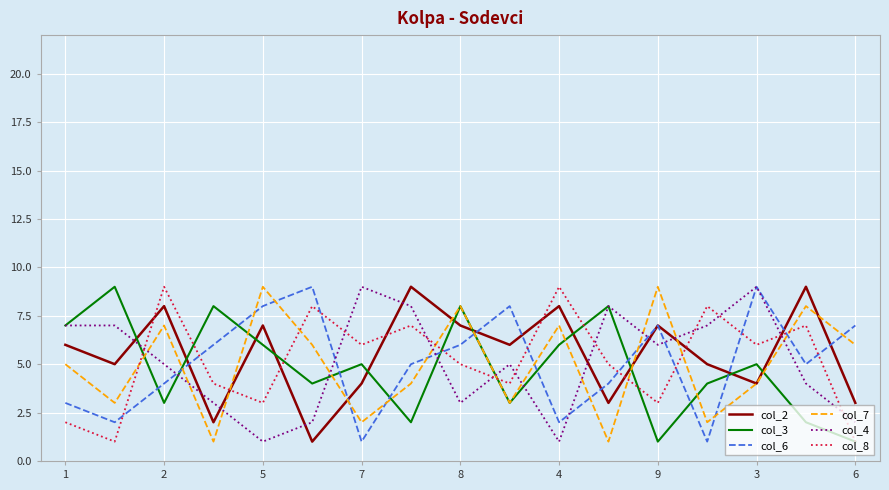

What is the greatest value displayed?

9